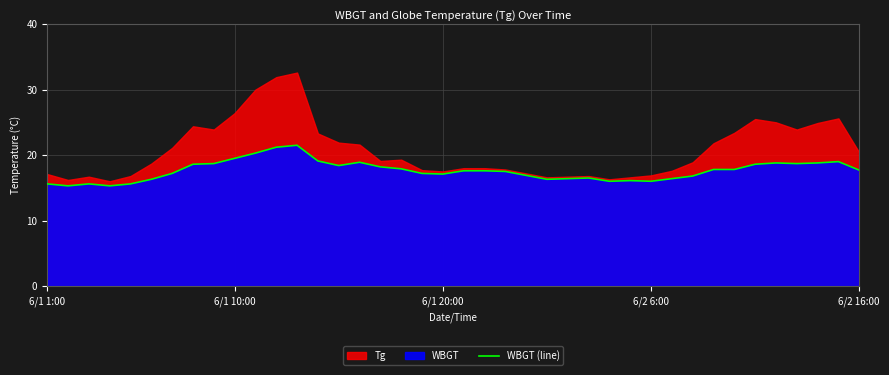

What is the minimum value for WBGT (line)?

15.3